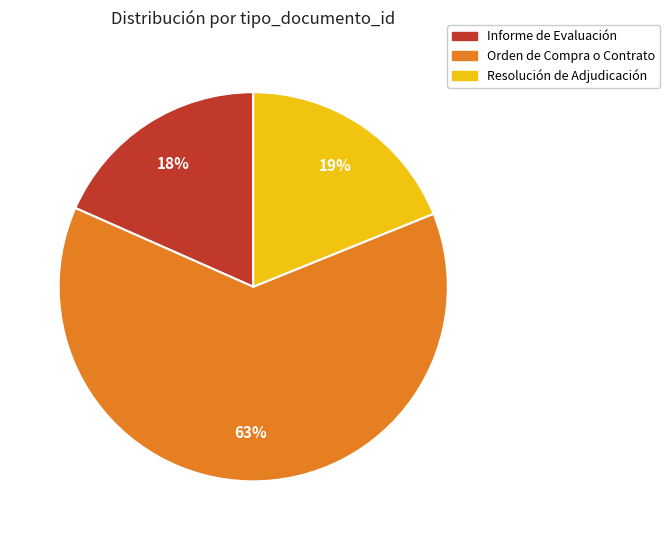

Is it true that Orden de Compra o Contrato is 52% of the pie?

False